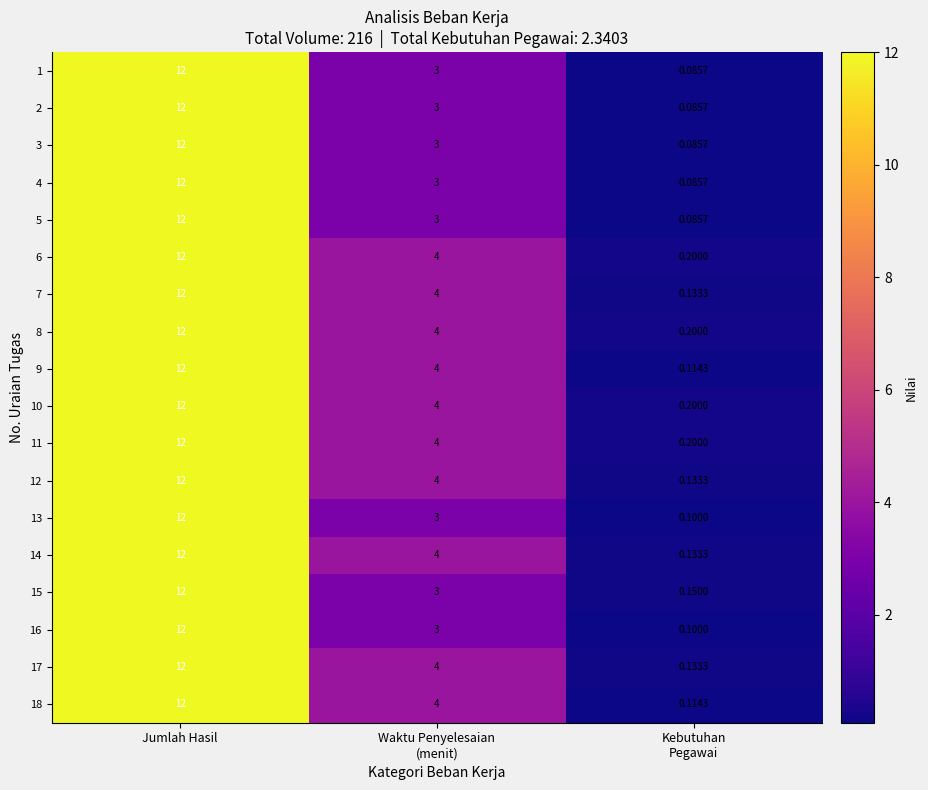

At which category is the sum across all series the highest?

Jumlah Hasil